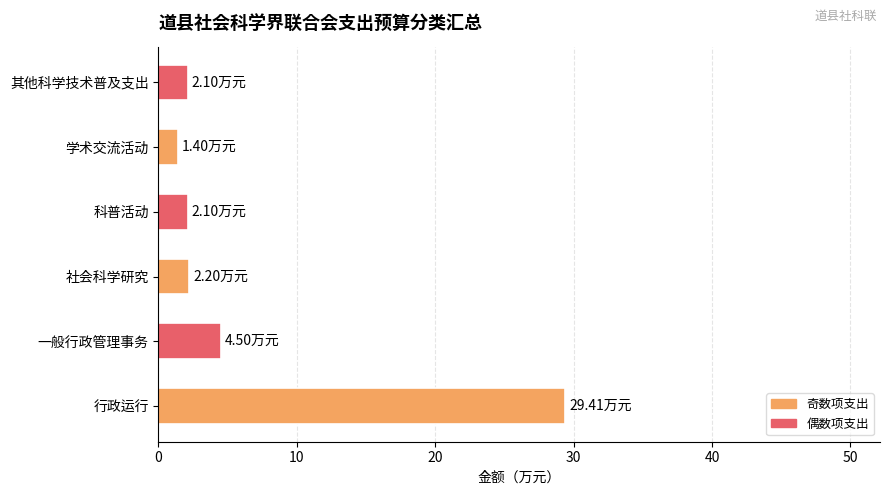

Which category has the lowest value across all series?

学术交流活动